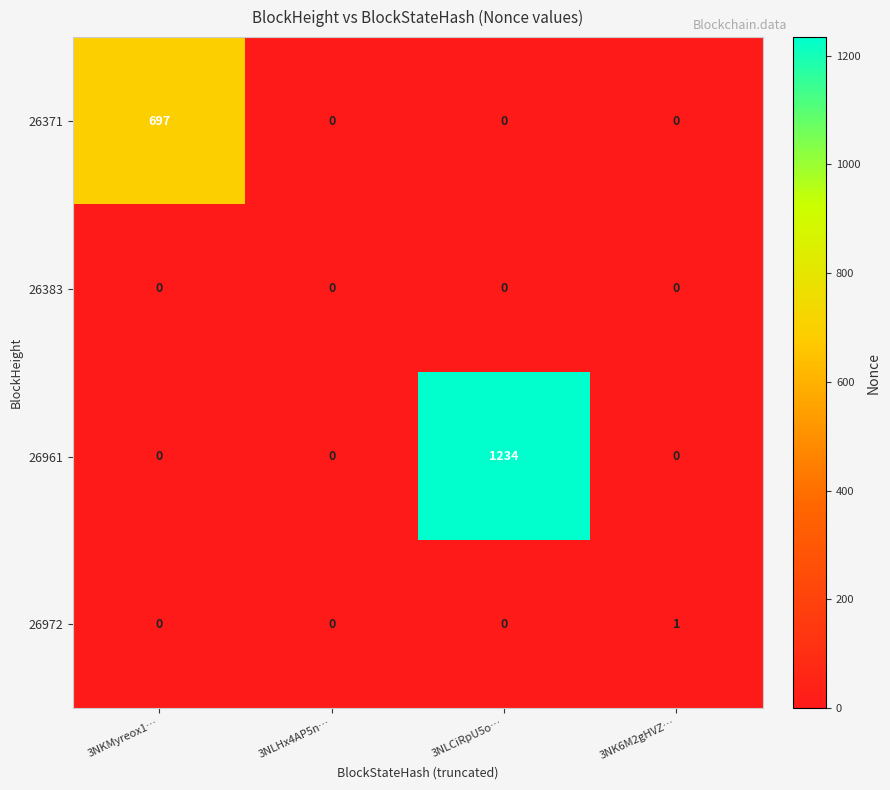

Count the 26961 values in the range 0 to 1234.

4